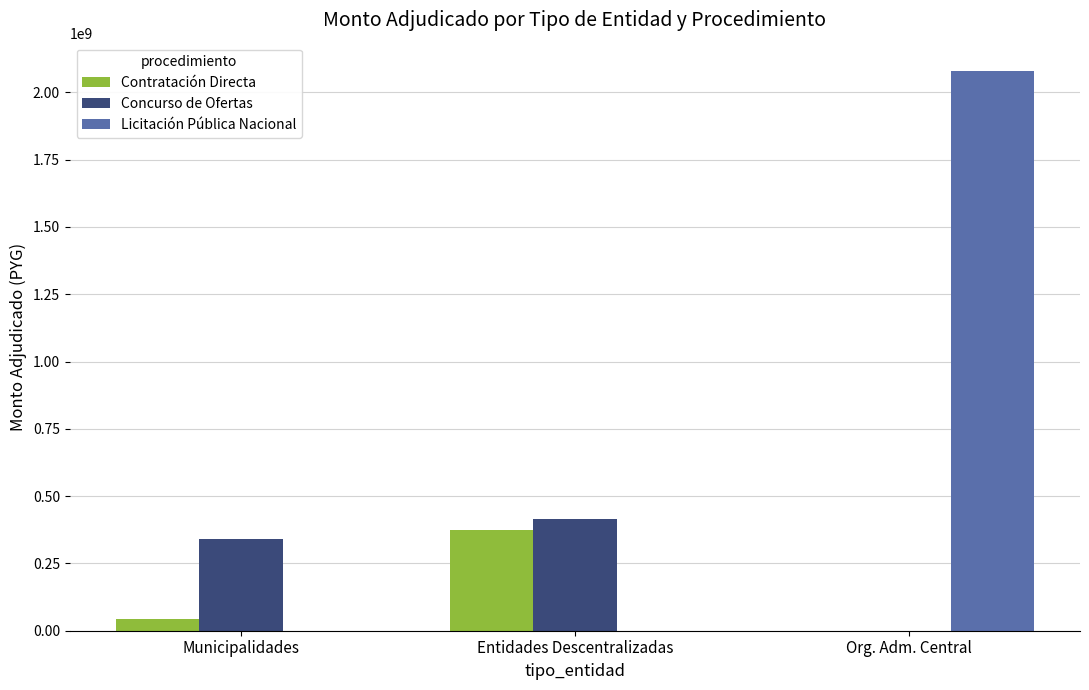

What is the maximum value for Contratación Directa?

372452600